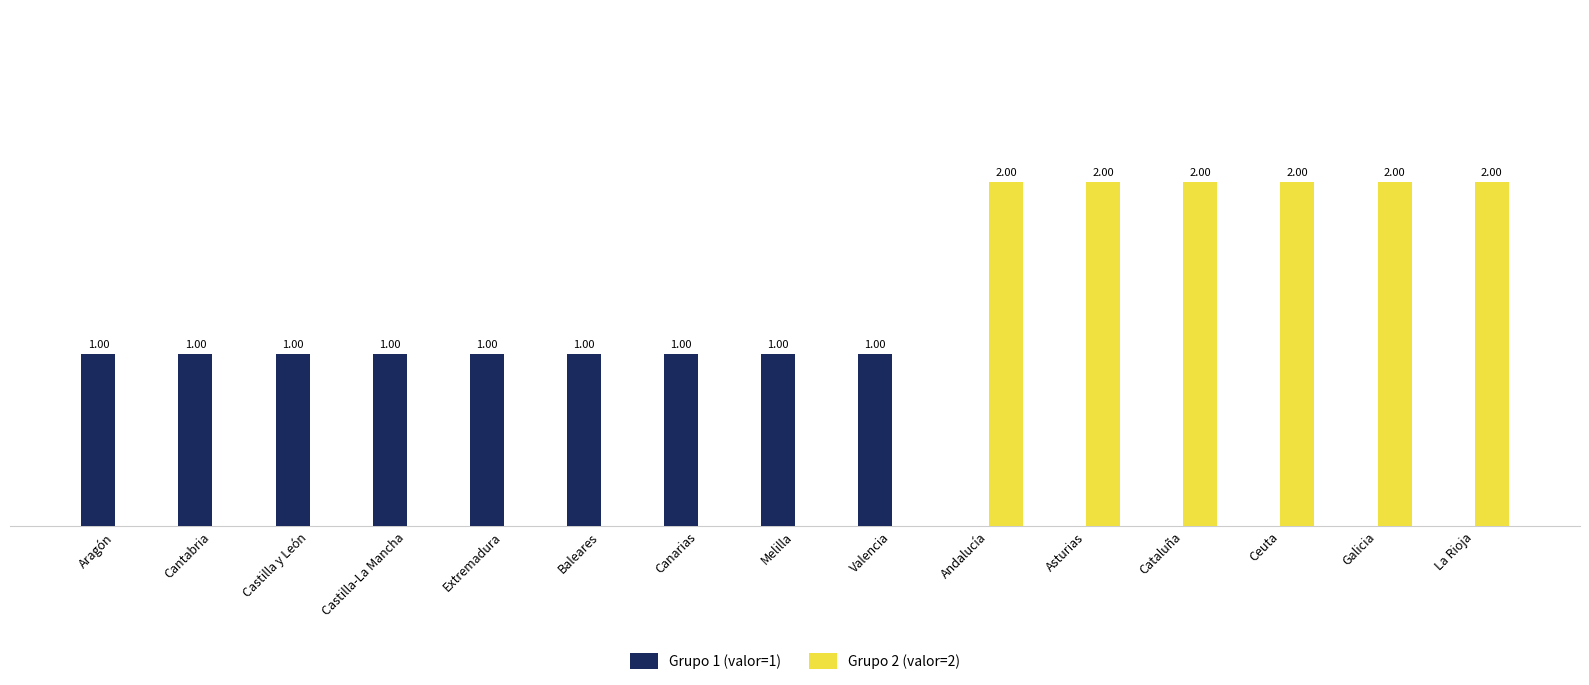

Between Baleares and Galicia, which series saw the biggest shift?

Grupo 2 (valor=2)